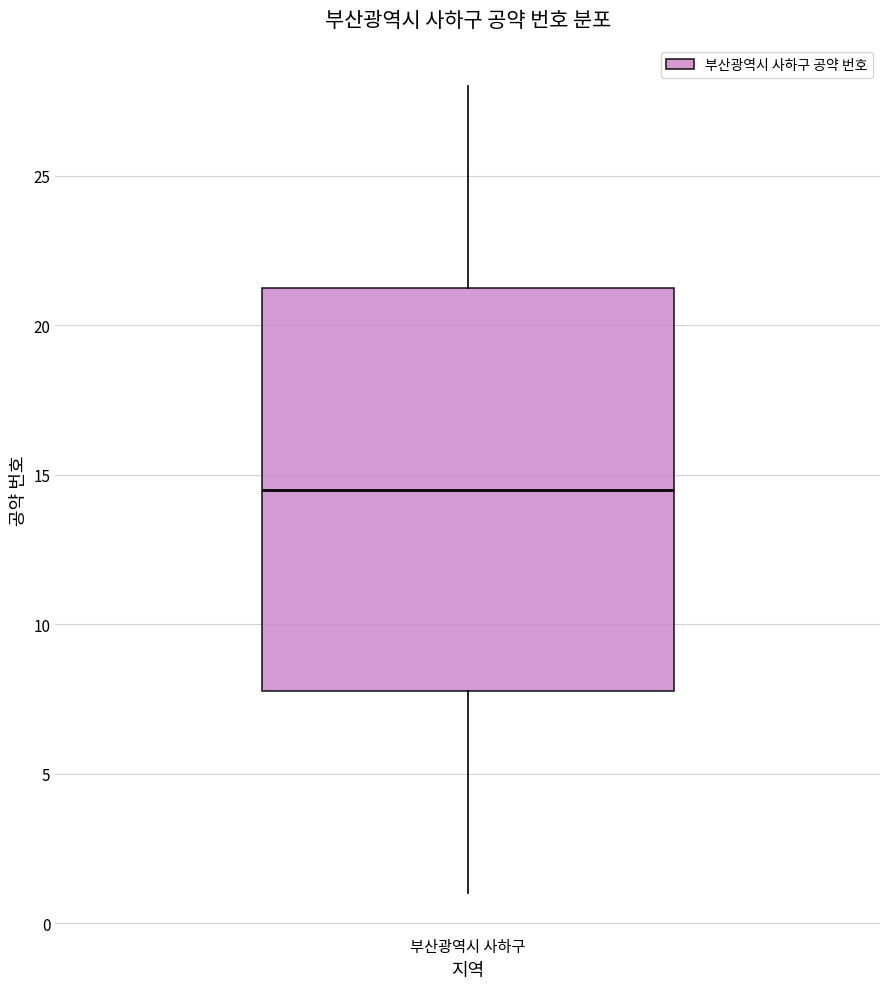

Transcribe this box plot: give where the median line is, the range the box spans, and where the two whiskers end, as read against the y-axis. The values are not printed on the chart, so give them approximately, as read against the axis.

median 14.5, box 8.0 to 21.5, whiskers 1.0 to 28.0